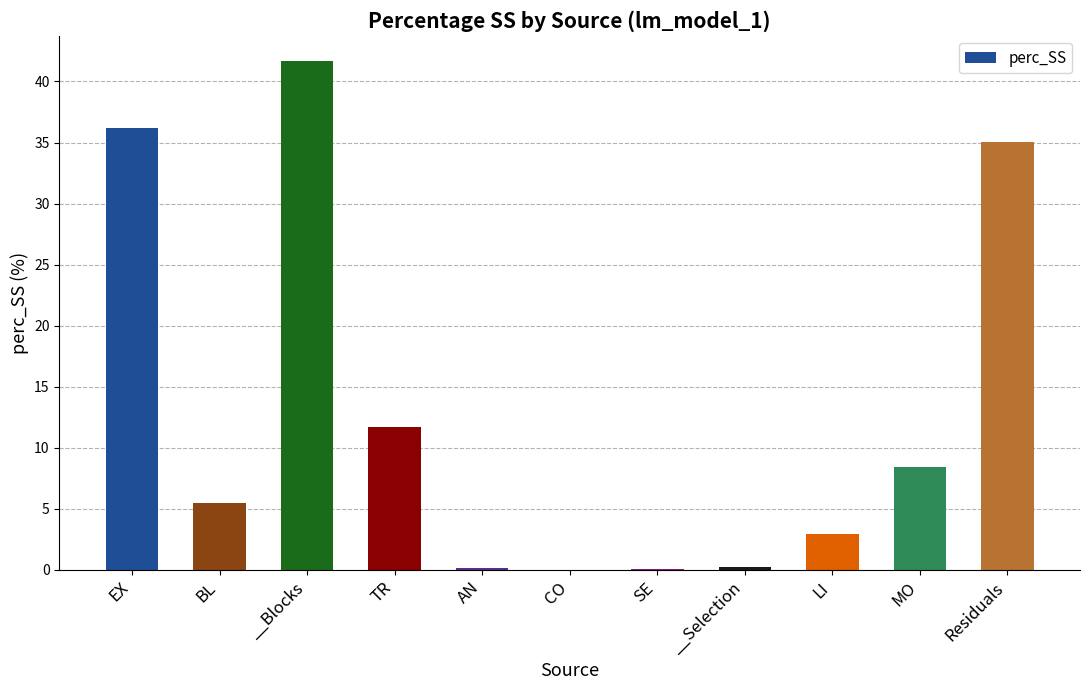

What is the greatest value displayed?

41.7